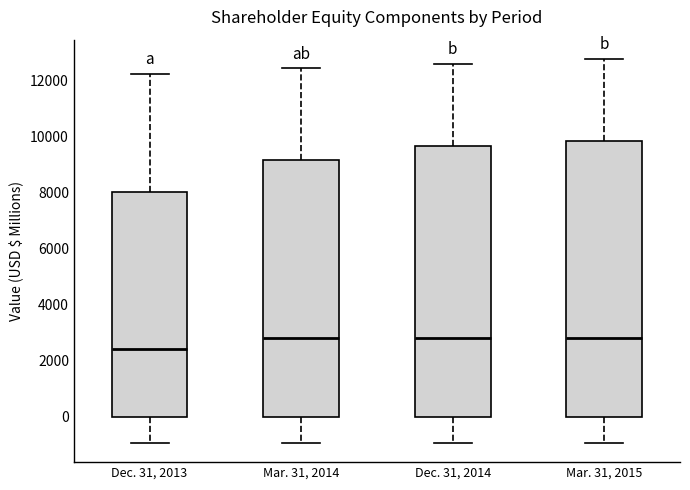

Reading left to right, read every box against the y-axis: the position of its median line, the range the box covers, and the ends of its whiskers. The values are not printed on the chart, so give them approximately, as read against the axis.

Dec. 31, 2013: median 2400, box 0 to 8000, whiskers -1000 to 12200
Mar. 31, 2014: median 2800, box 0 to 9200, whiskers -1000 to 12400
Dec. 31, 2014: median 2800, box 0 to 9600, whiskers -1000 to 12600
Mar. 31, 2015: median 2800, box 0 to 9800, whiskers -1000 to 12800